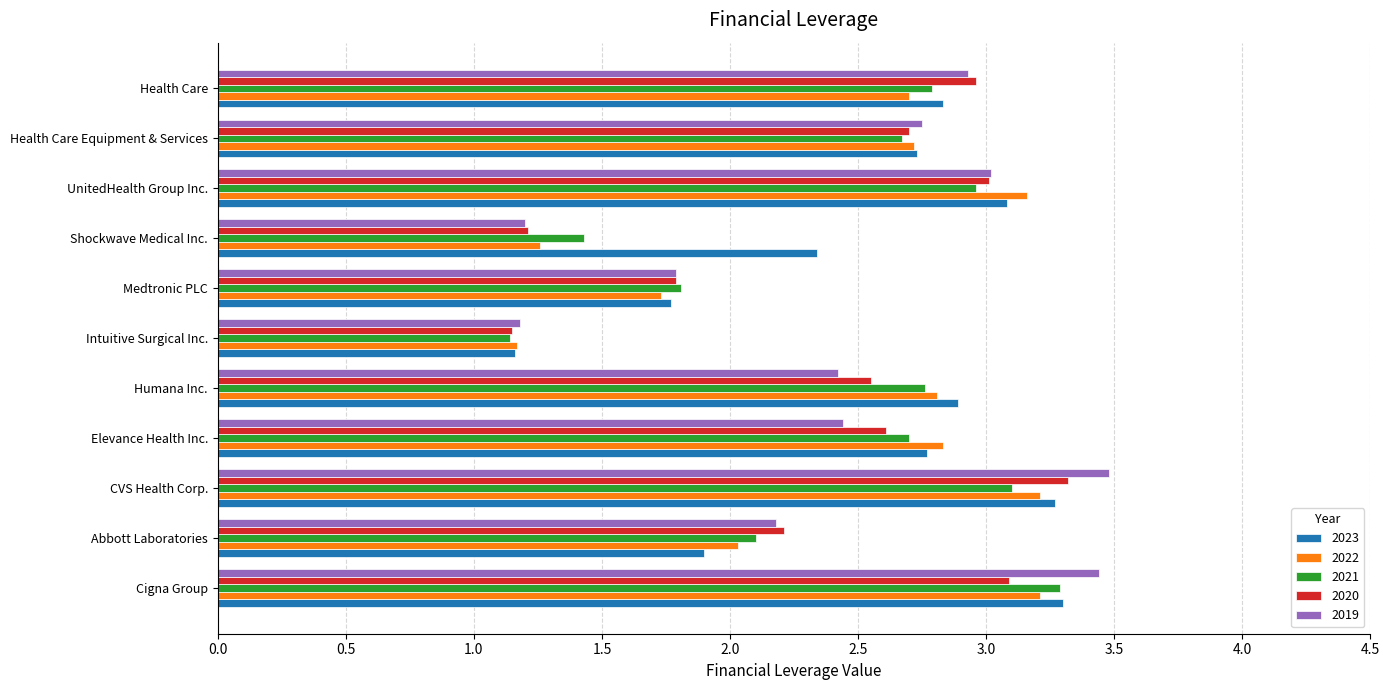

What is the minimum value for 2019?

1.2